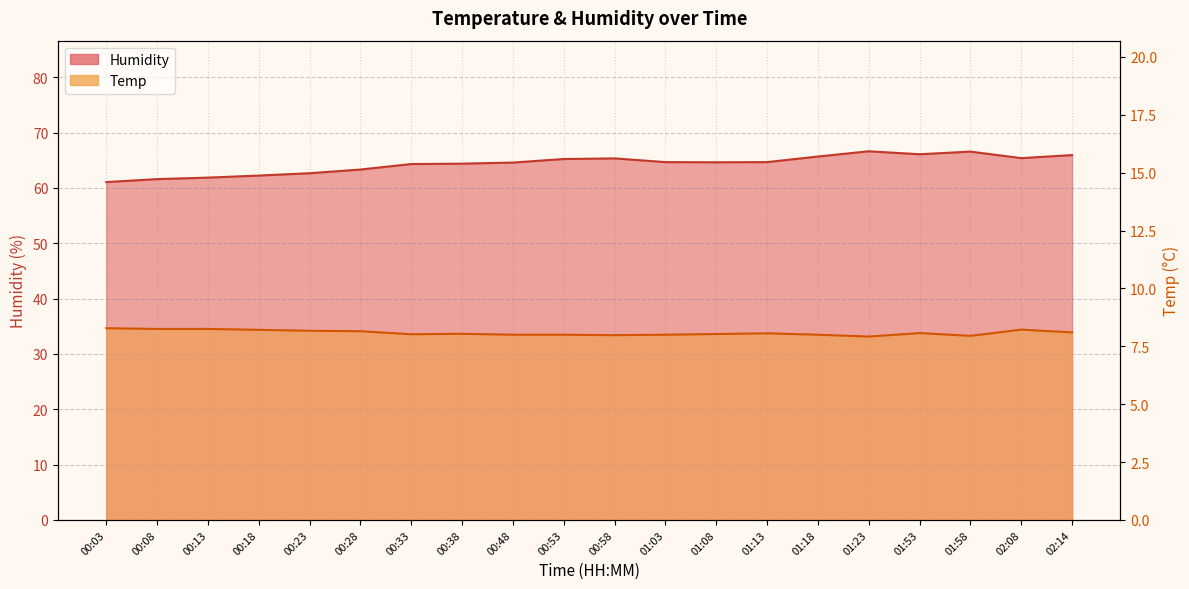

What is the label of the 18th point from the left?

01:58